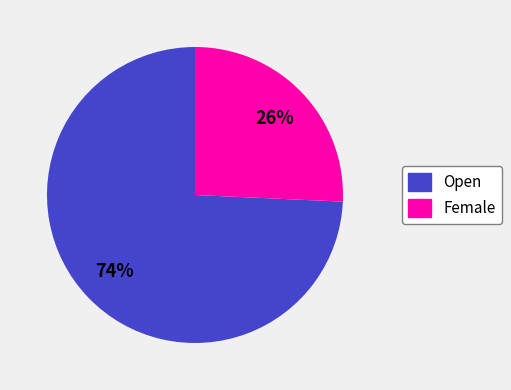

To the nearest percent, what is the combined percentage of Open and Female?

100%